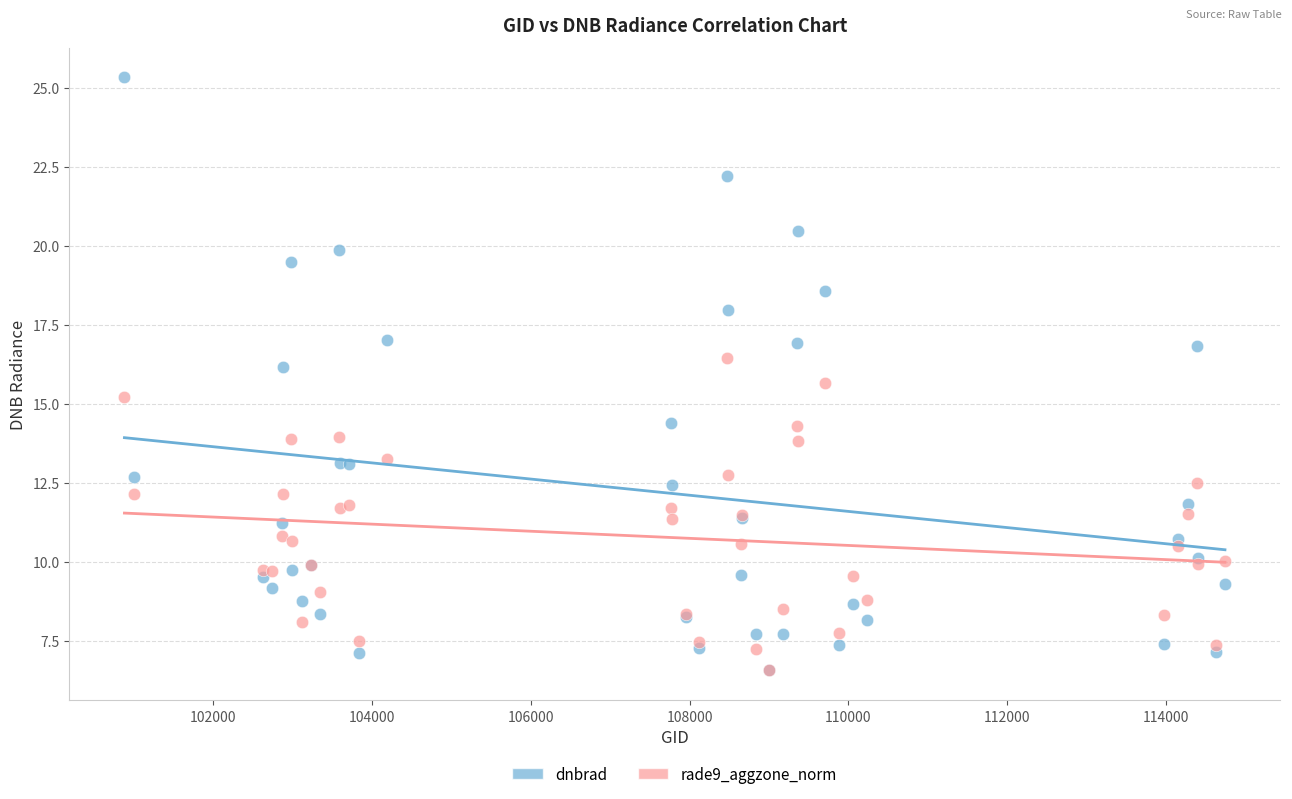

Across all series, what Y value is closest to 15?

15.2